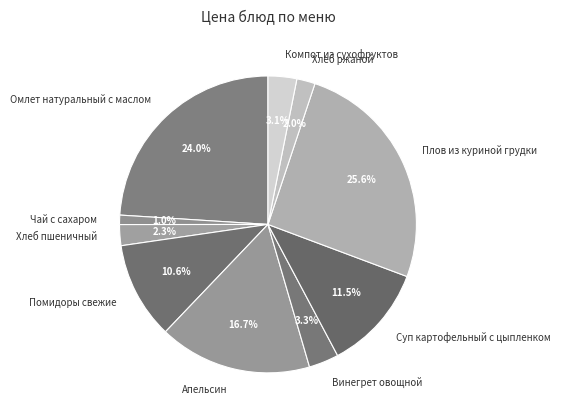

Is there any slice that represents more than half of the pie?

No